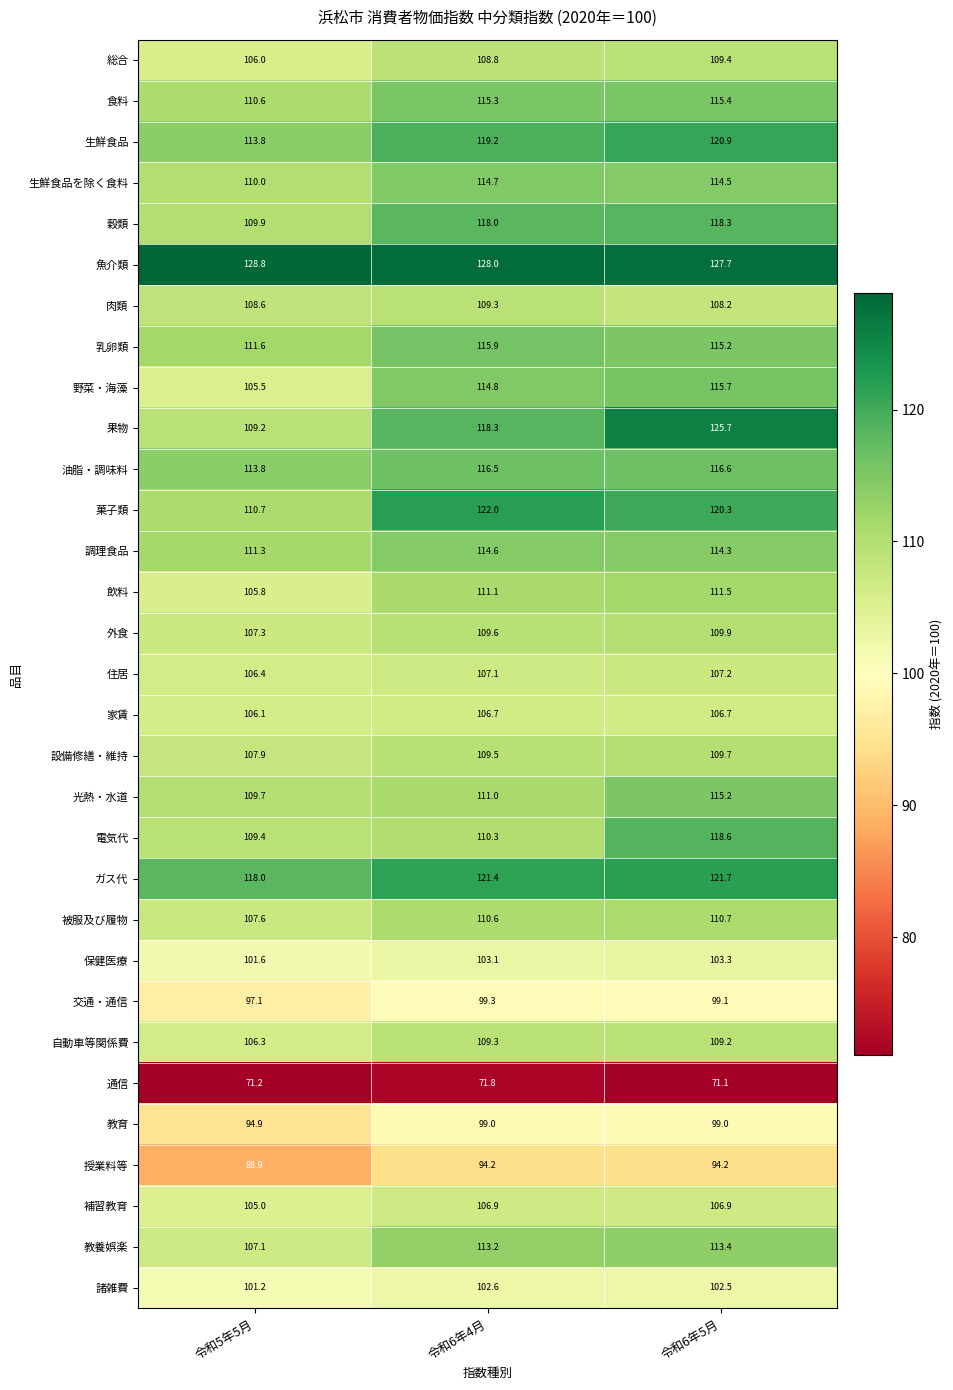

Which category has the lowest value across all series?

令和6年5月